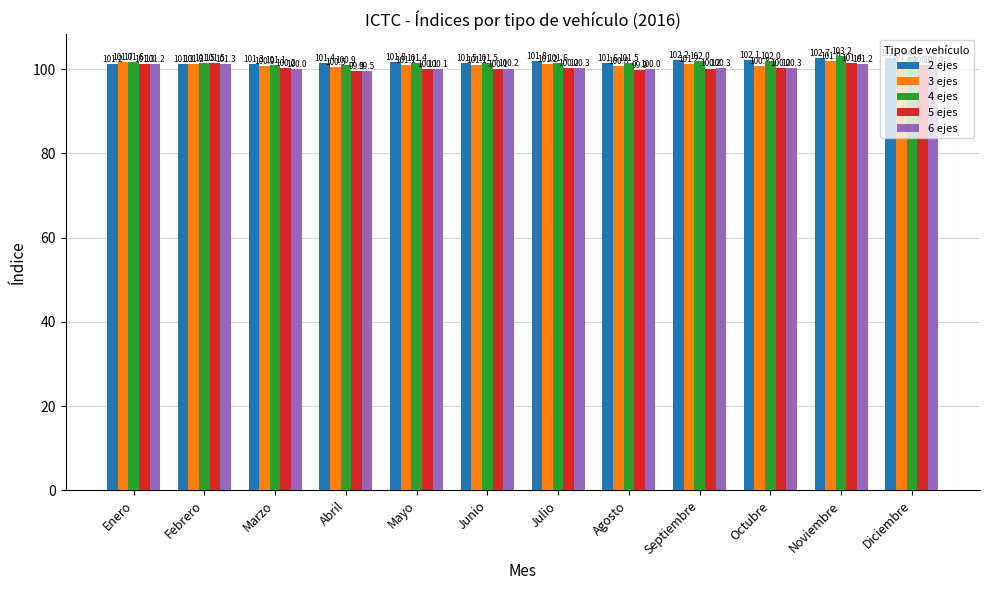

Which series has the largest range (max minus min)?

4 ejes